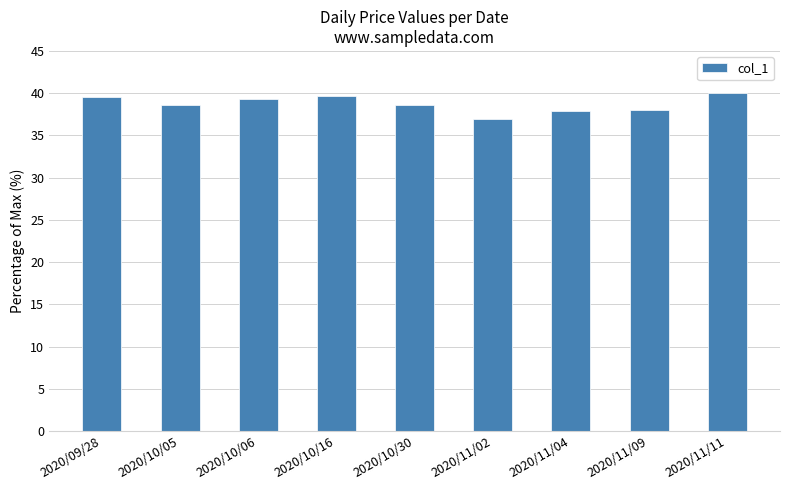

The chart shows a value of 56.1 at 2020/10/30. True or false?

False